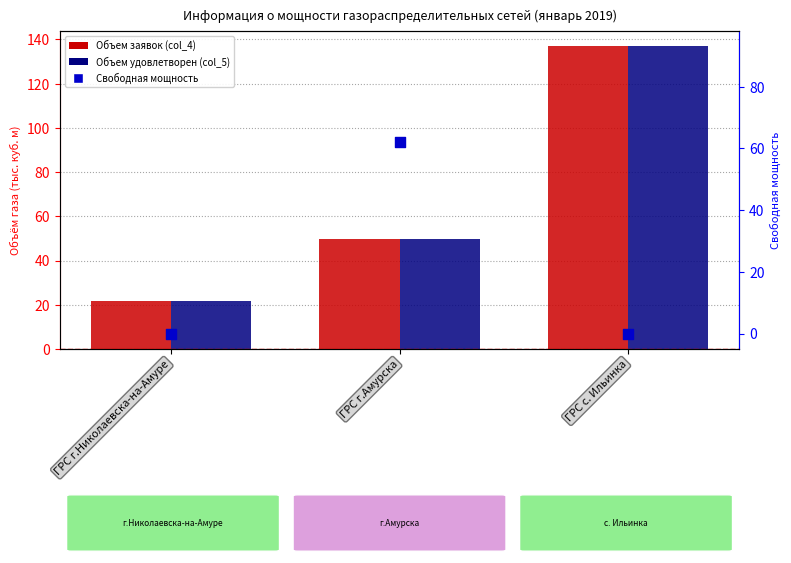

At which category is the sum across all series the highest?

ГРС с. Ильинка